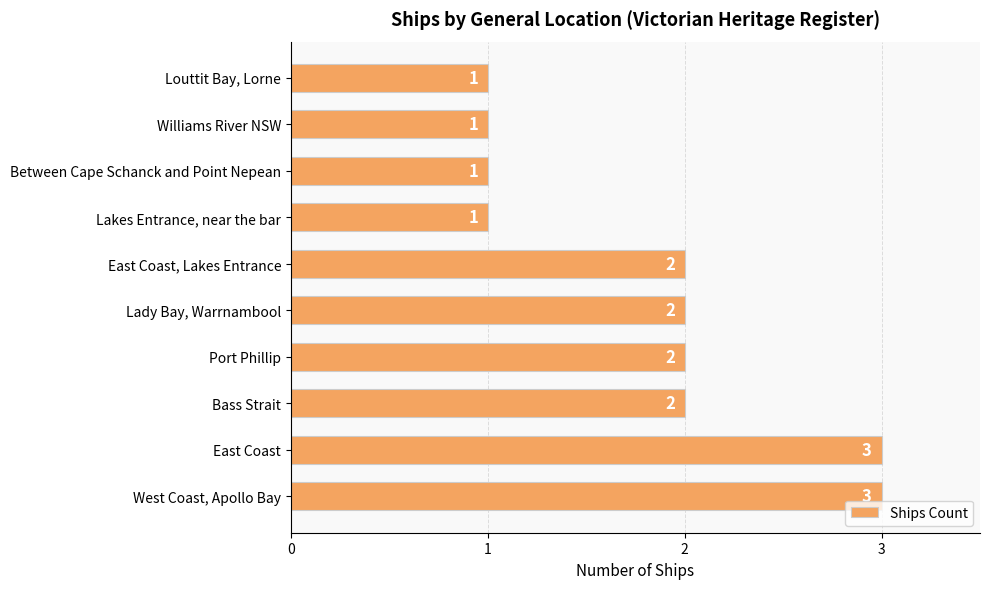

Reading bottom to top, what are all the values shown in this chart?

West Coast, Apollo Bay=3	East Coast=3	Bass Strait=2	Port Phillip=2	Lady Bay, Warrnambool=2	East Coast, Lakes Entrance=2	Lakes Entrance, near the bar=1	Between Cape Schanck and Point Nepean=1	Williams River NSW=1	Louttit Bay, Lorne=1